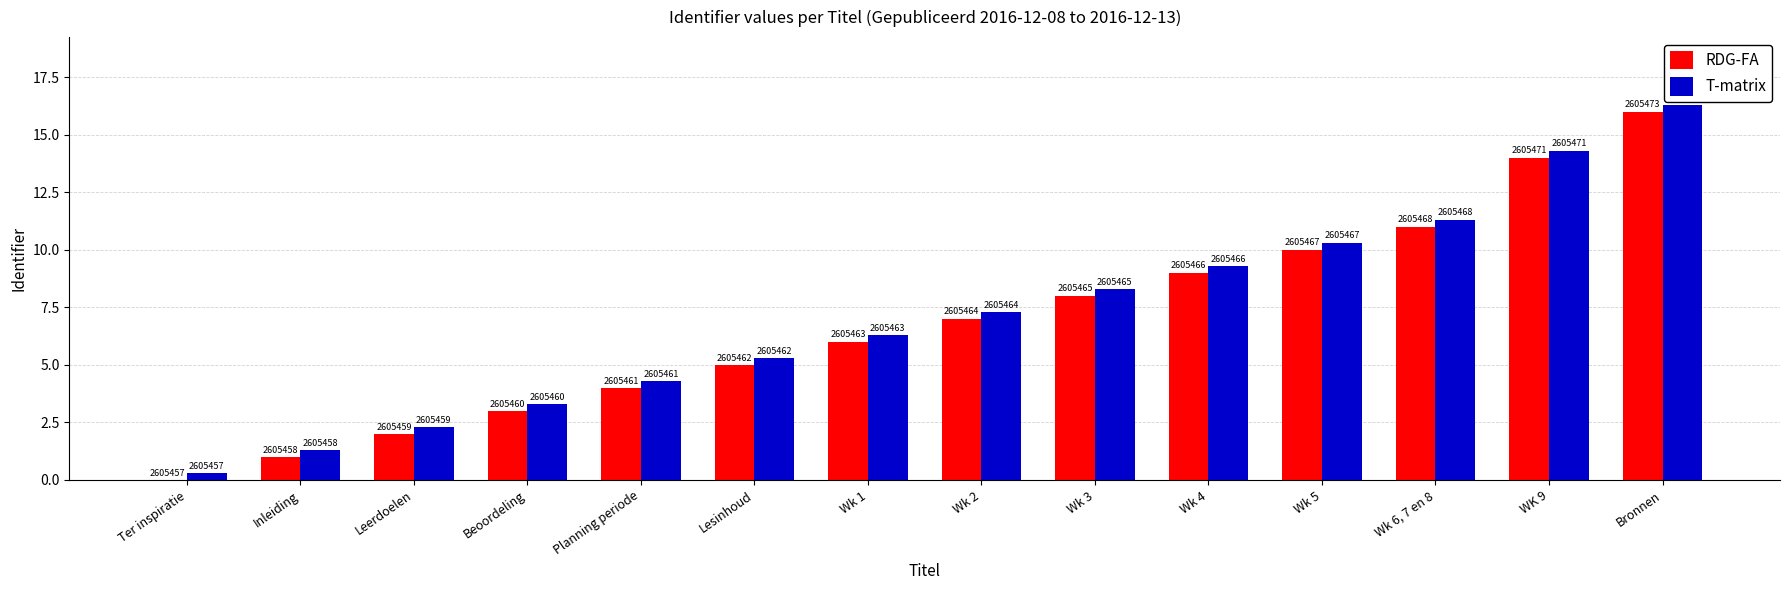

How many groups of bars are there?

14